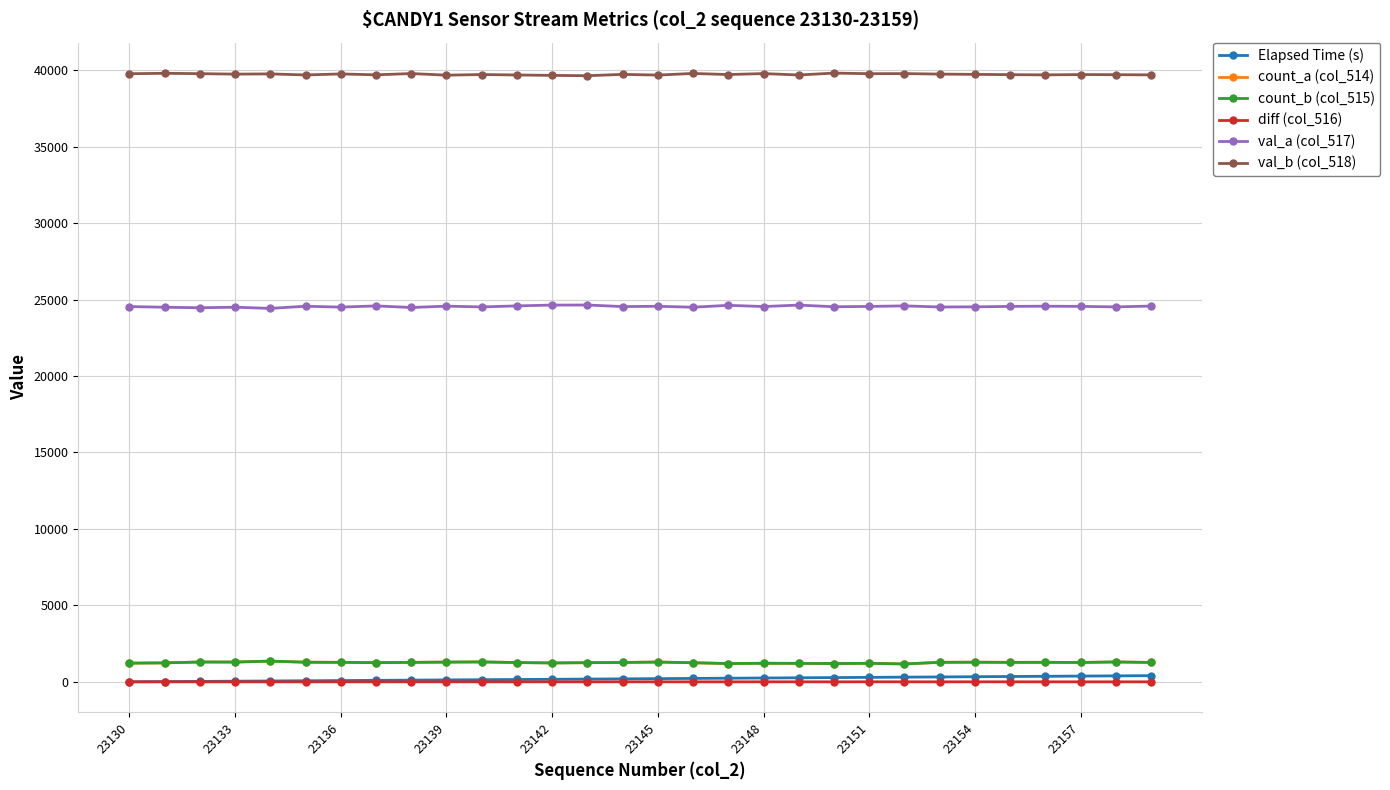

At how many categories does at least one series exceed 19747?

30